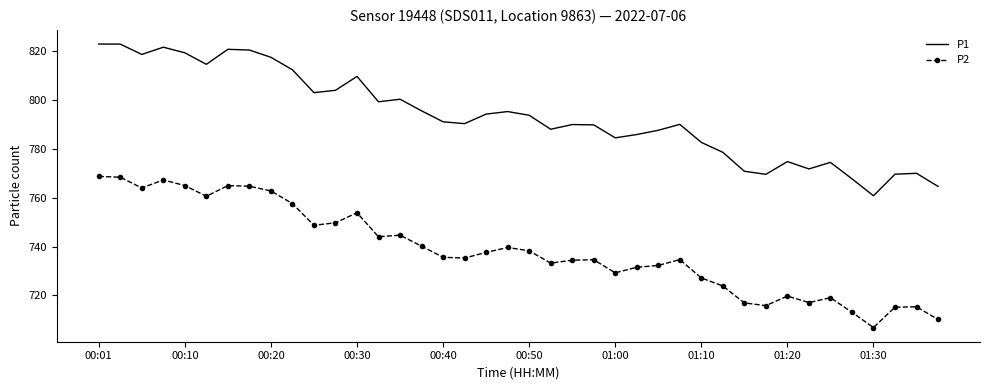

What is the greatest value displayed?

823.0